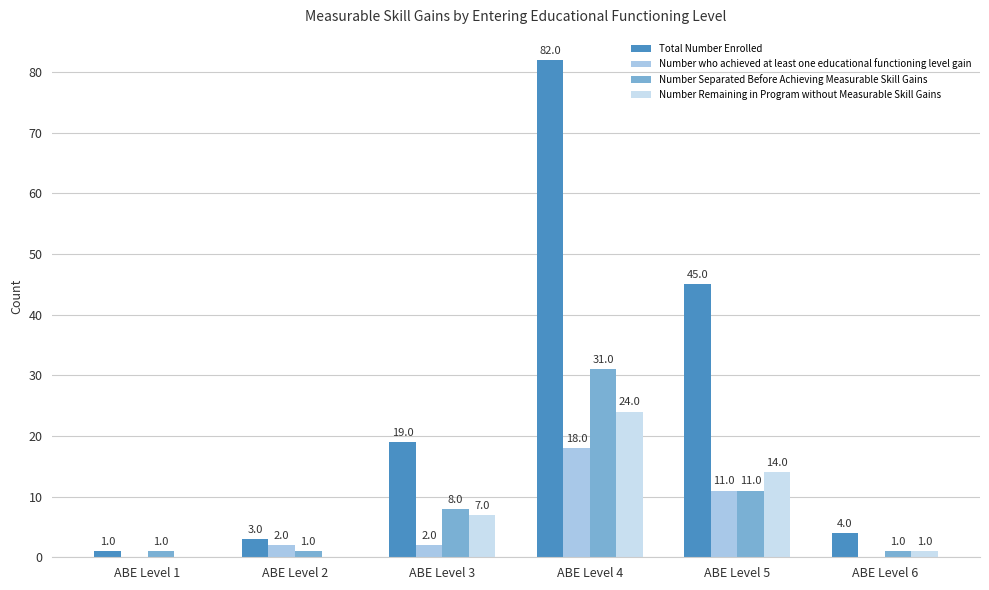

What is the difference between the Number Remaining in Program without Measurable Skill Gains values at ABE Level 1 and ABE Level 5?

14